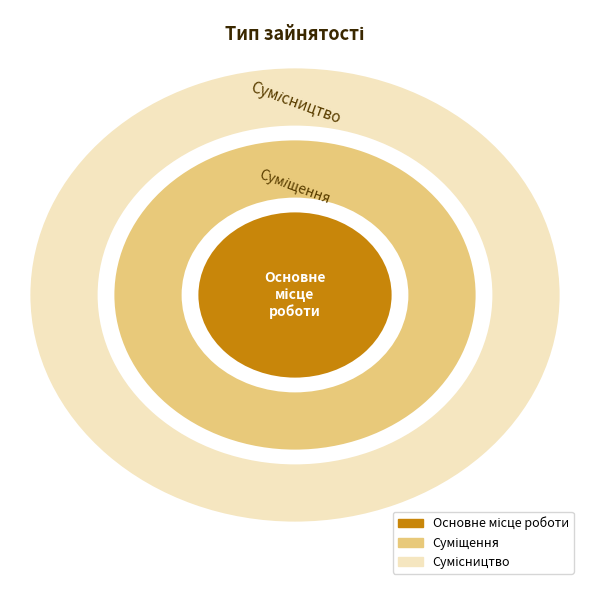

To the nearest percent, what is the difference between the Основне місце роботи and Суміщення slice percentages?

17%